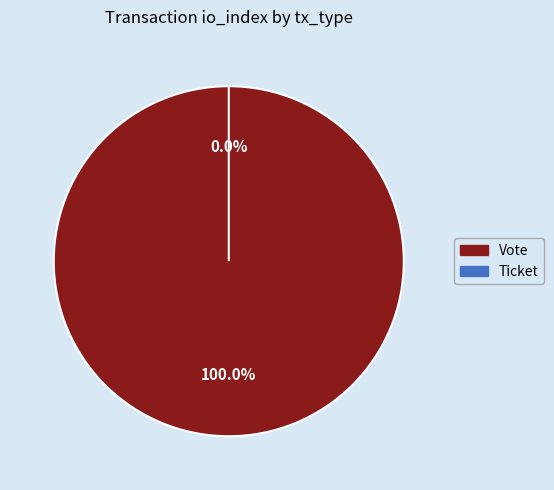

What is the majority slice?

Vote